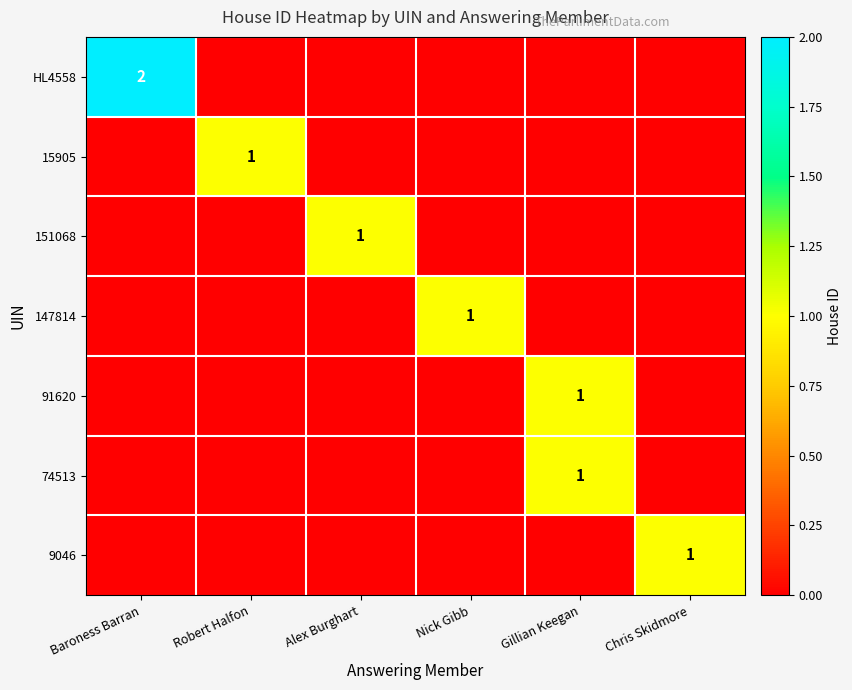

The value of HL4558 at Robert Halfon is 0. True or false?

True